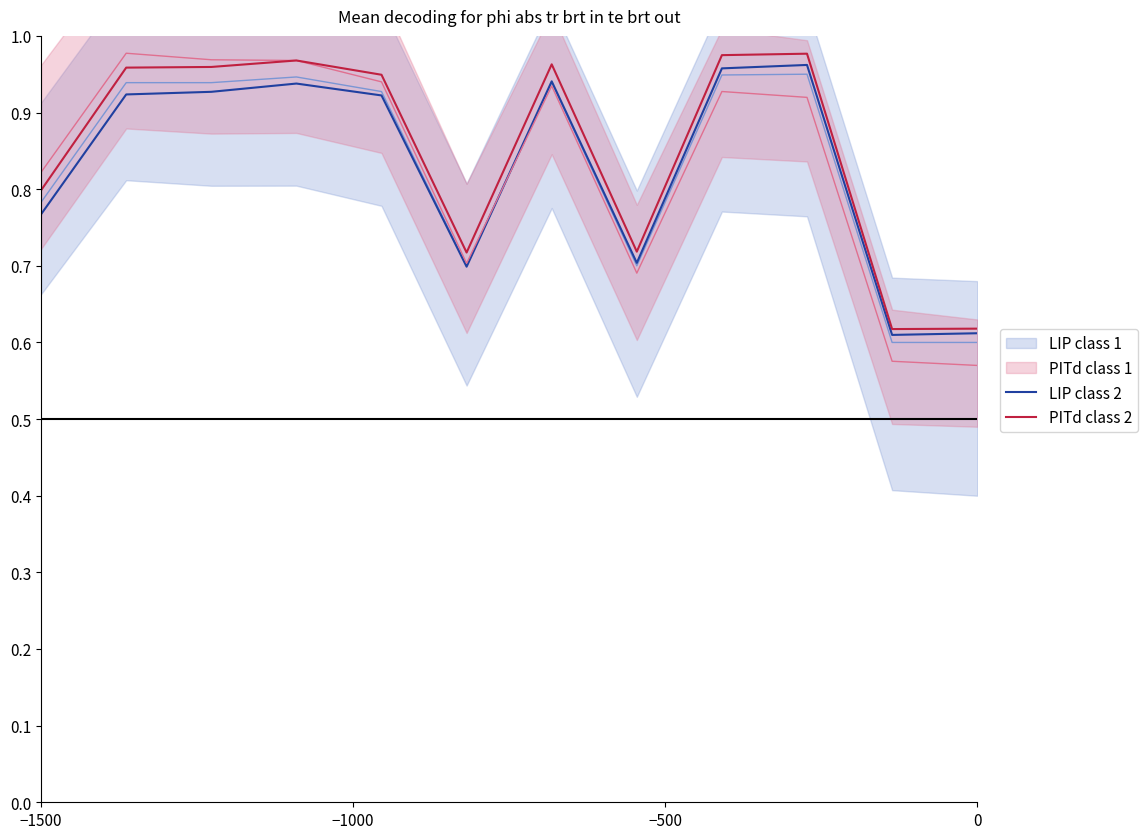

What is the average value of the LIP class 1 series?

0.8